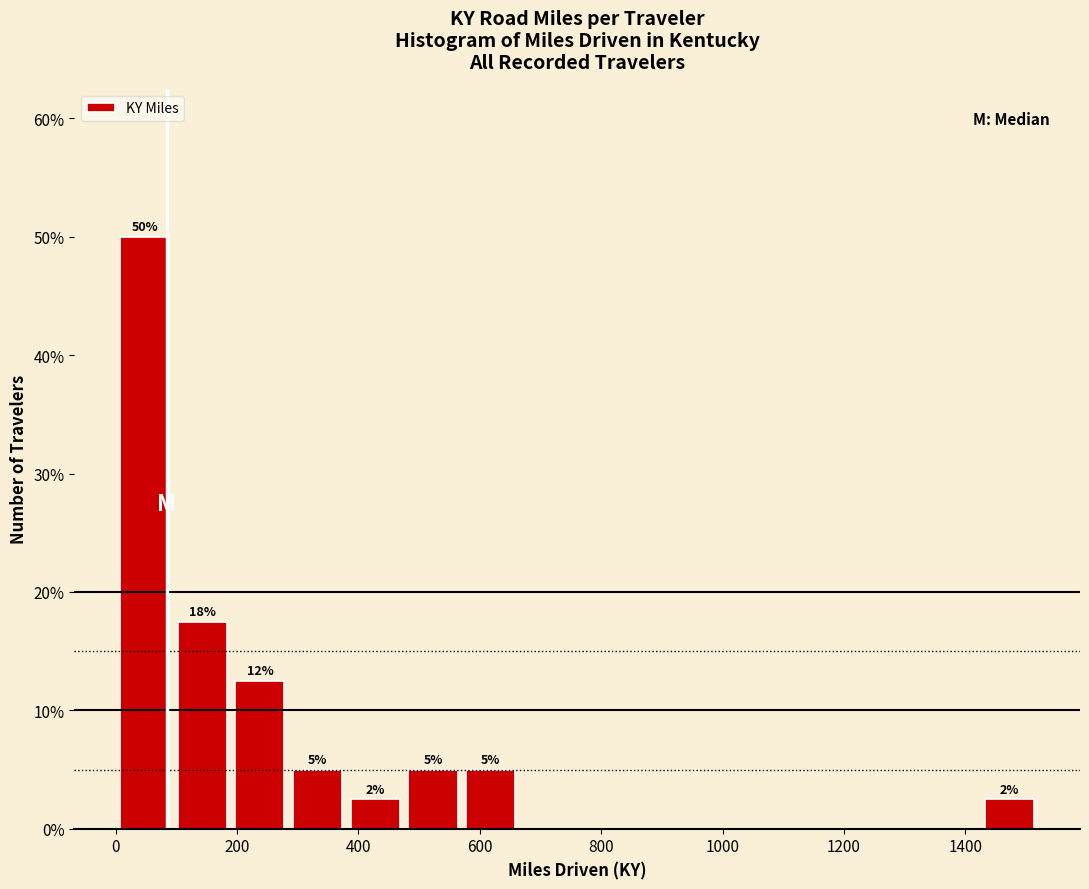

Which range on the x-axis has the tallest bar?

0 to 100